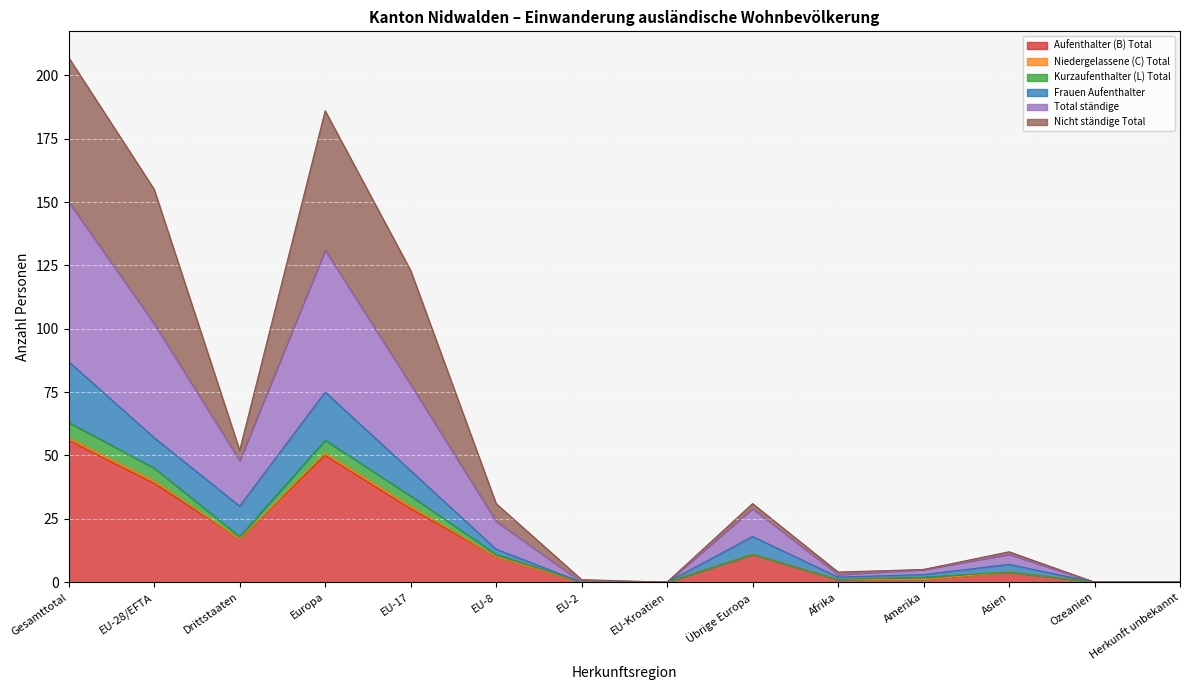

The value of Total ständige at Europa is 56. True or false?

True